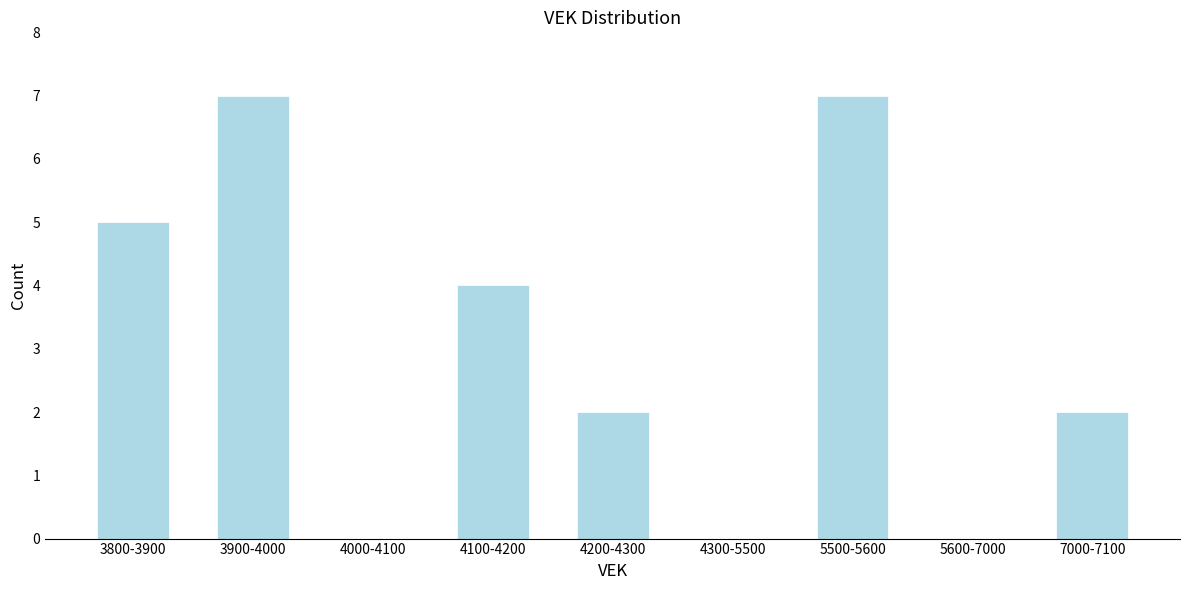

Reading right to left, list all the values displayed in this chart.

7000-7100=2	5600-7000=0	5500-5600=7	4300-5500=0	4200-4300=2	4100-4200=4	4000-4100=0	3900-4000=7	3800-3900=5